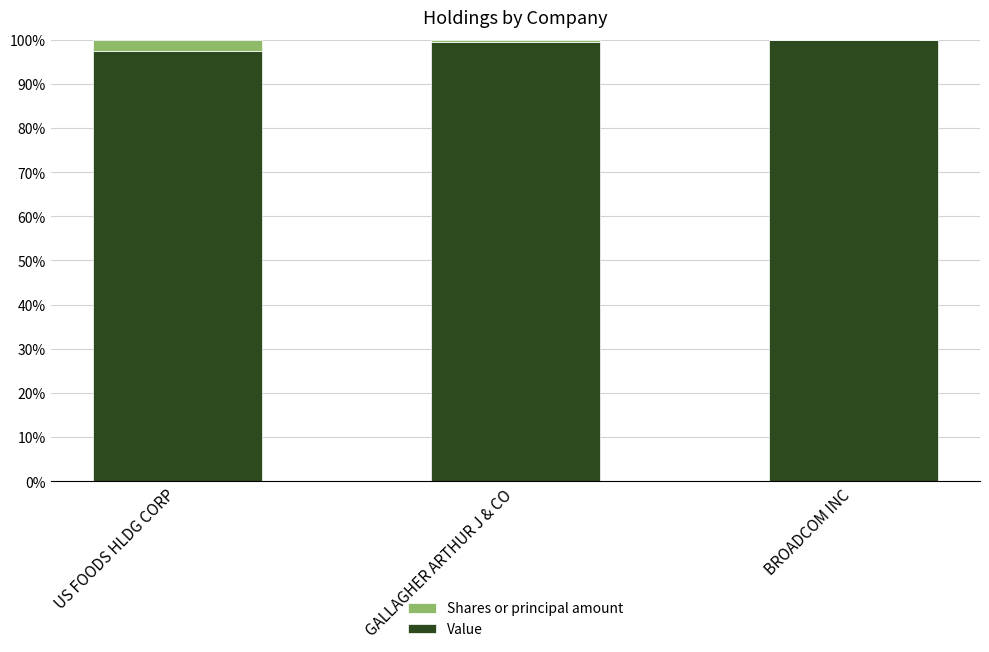

What is the maximum value for Value?

99.9